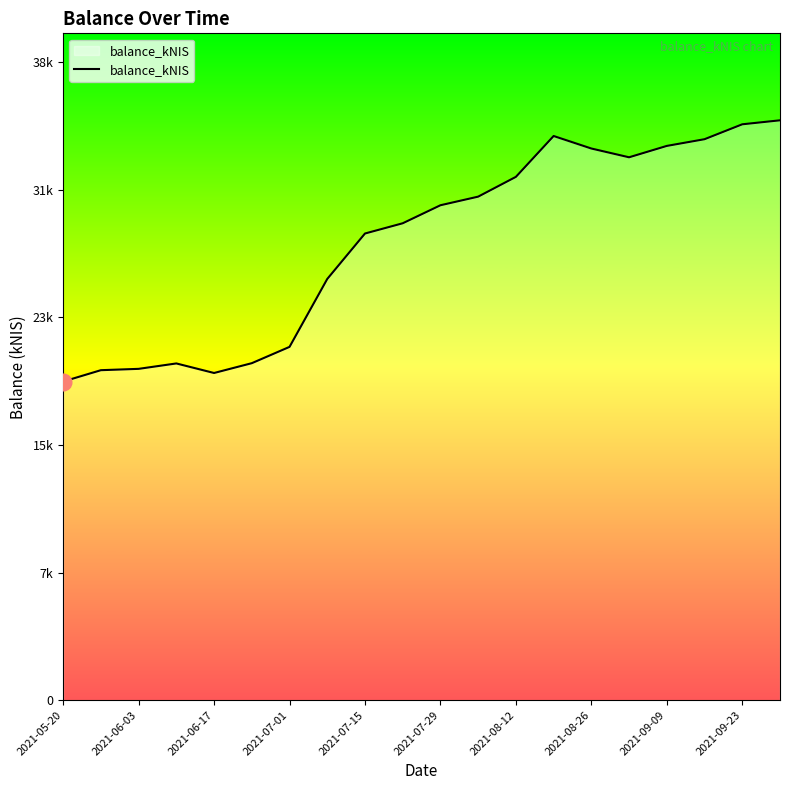

Does the chart have visible grid lines?

No